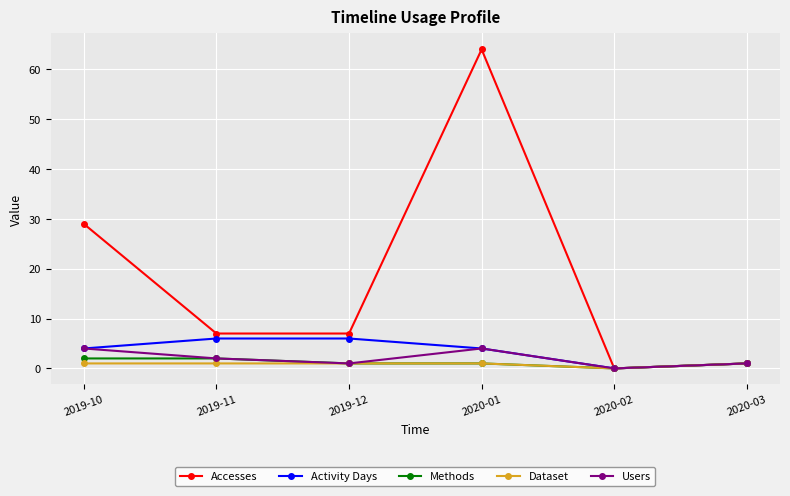

Which series has the largest range (max minus min)?

Accesses